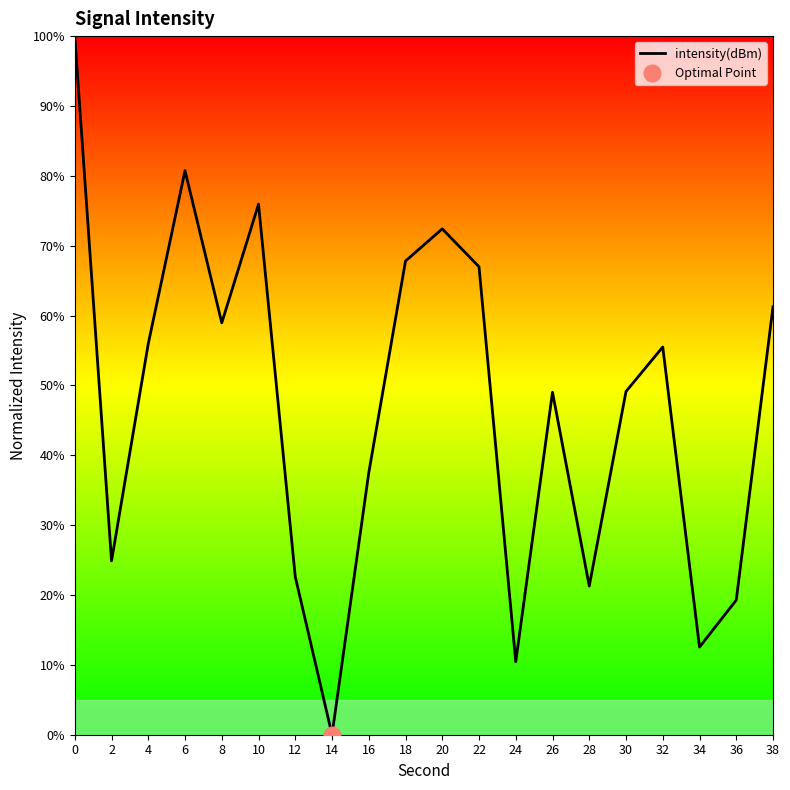

What is the difference between the maximum and second lowest values?

89.6